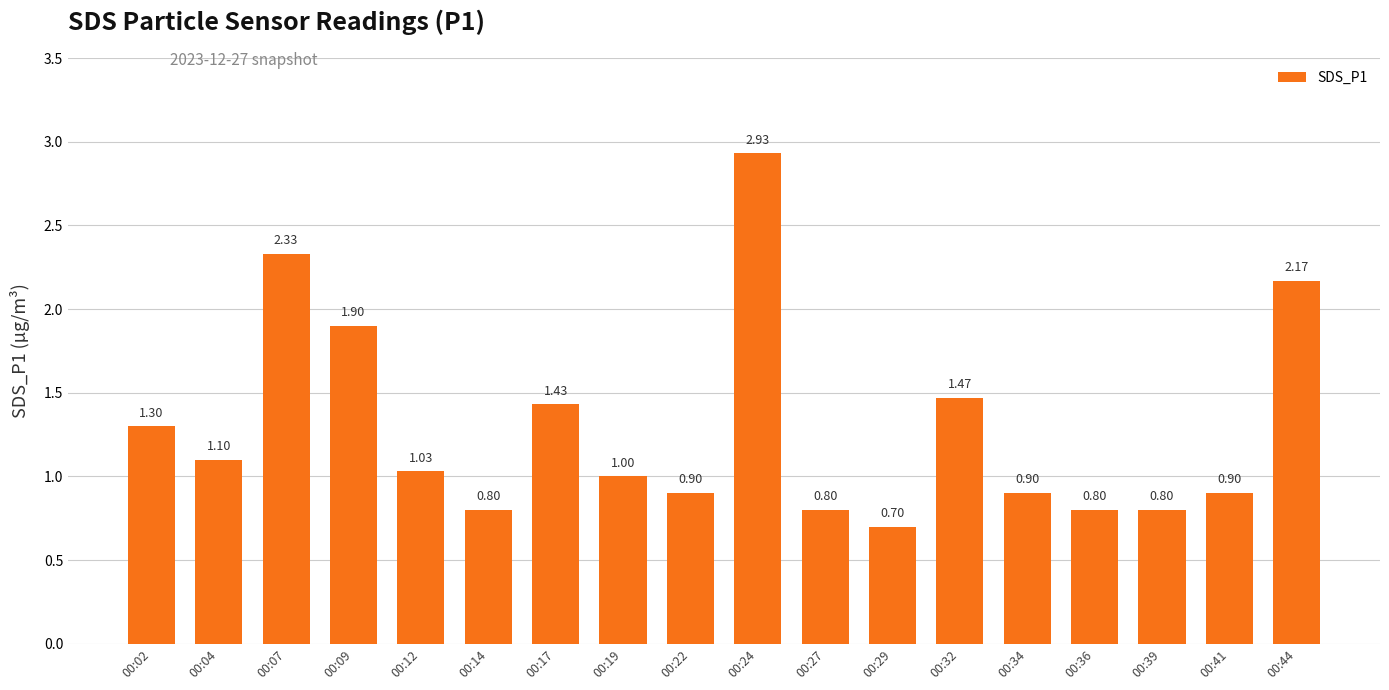

What is the change in value from 00:27 to 00:32?

+0.7